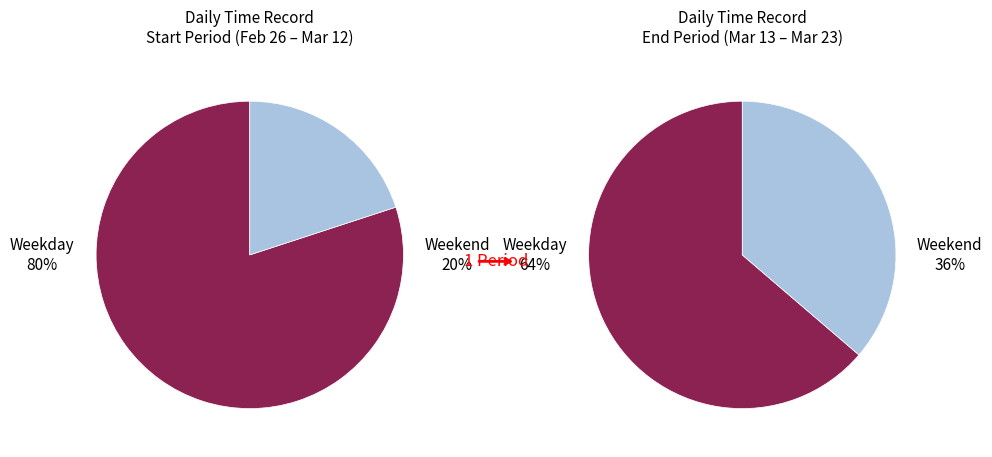

True or false: 17 accounts for 14% of the total.

False